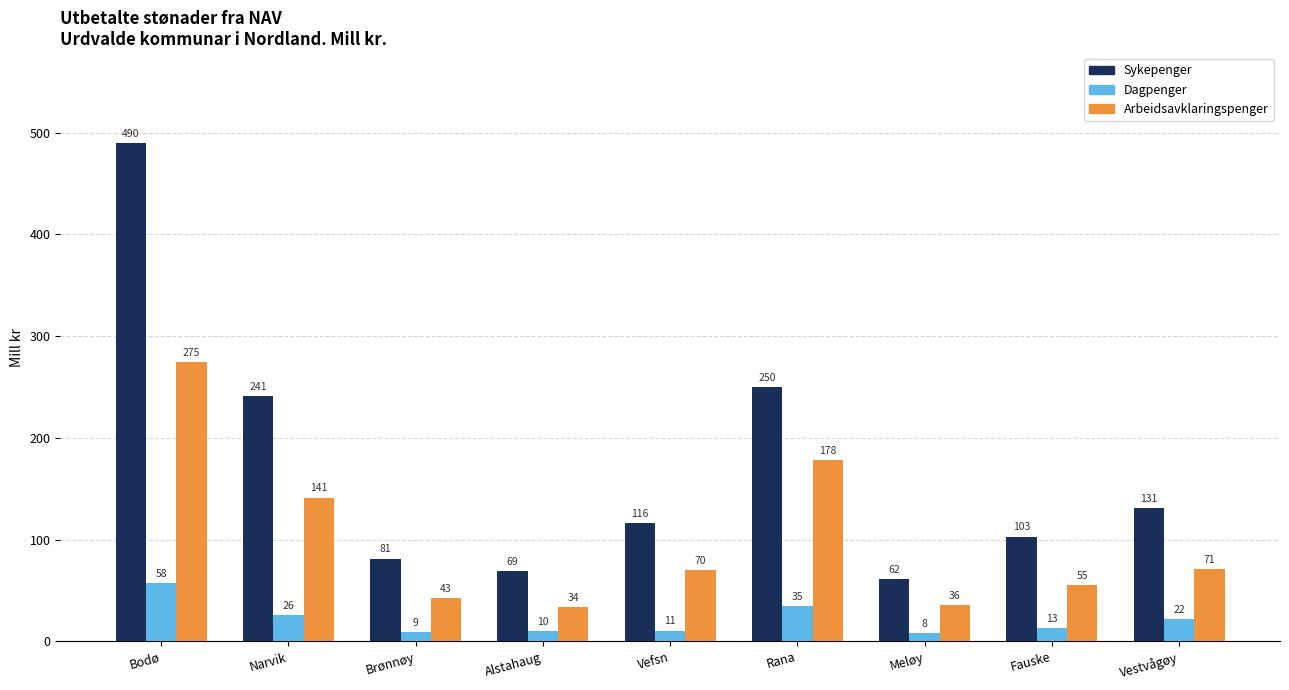

What is the highest value of the Sykepenger series?

490.0